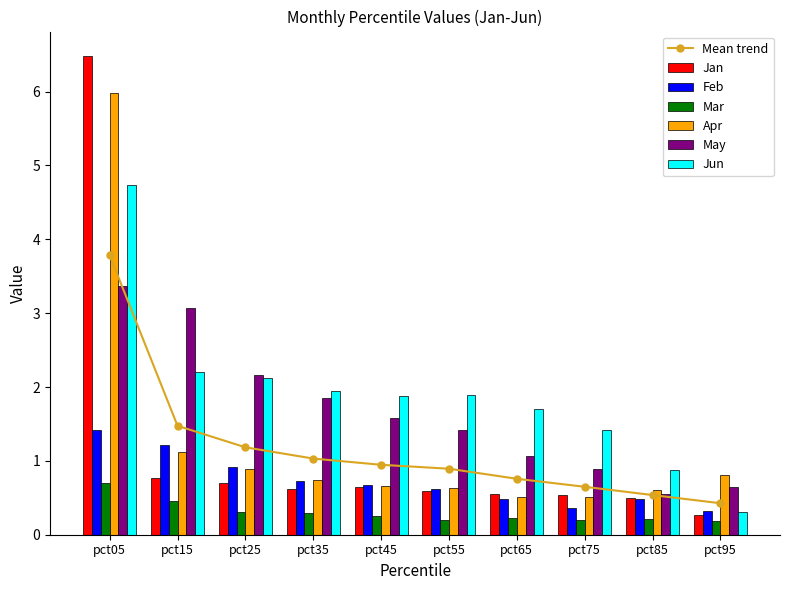

What is the value of the Mar bar at the 5th from the left?

0.3